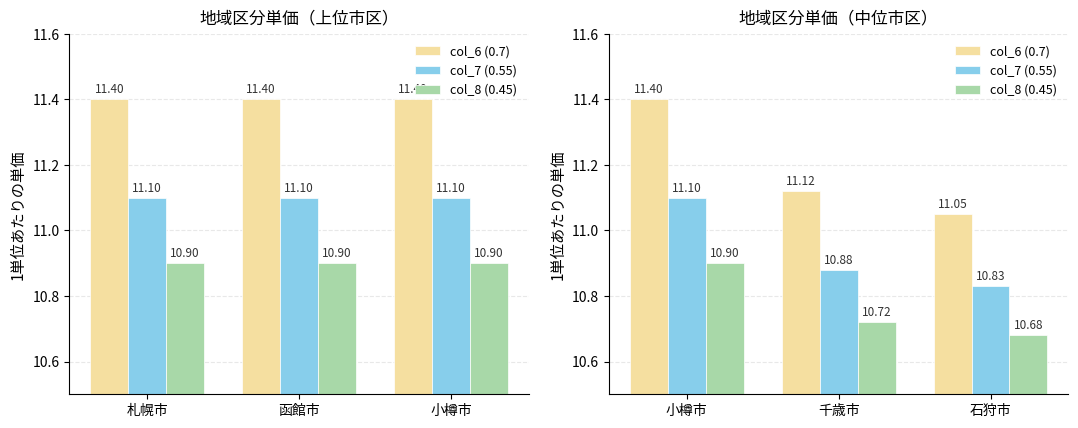

At which category is the sum across all series the highest?

小樽市